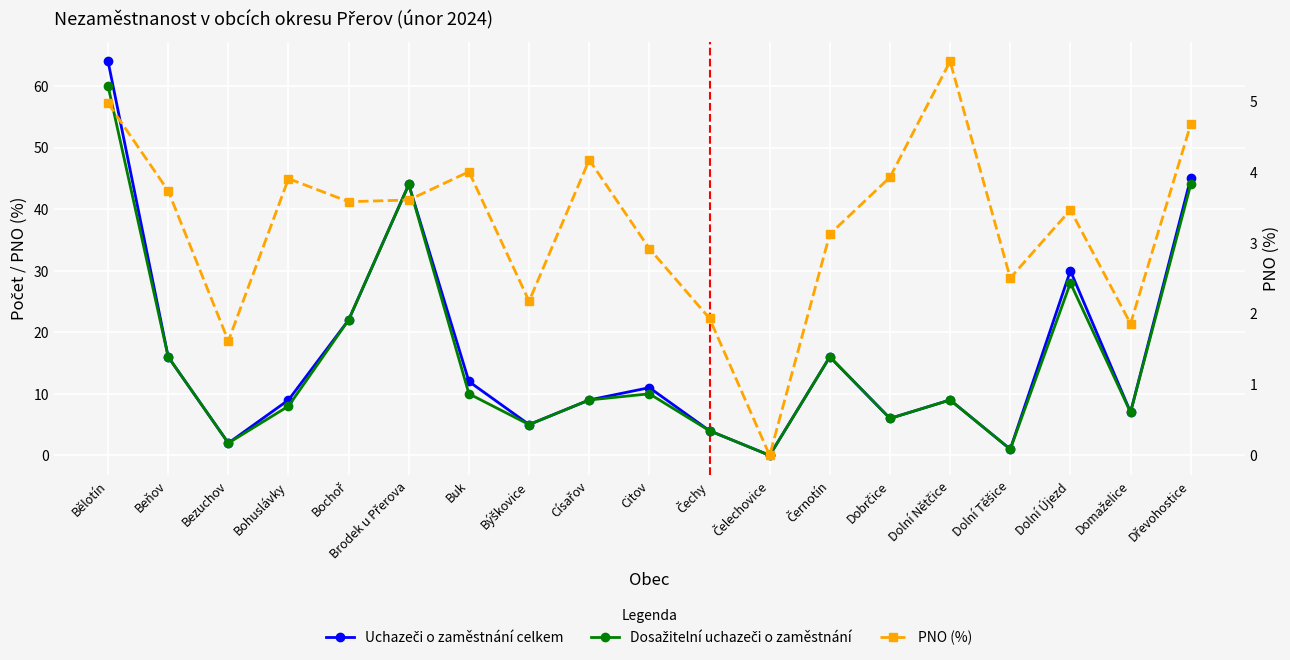

How many values in Dosažitelní uchazeči o zaměstnání are above zero?

18